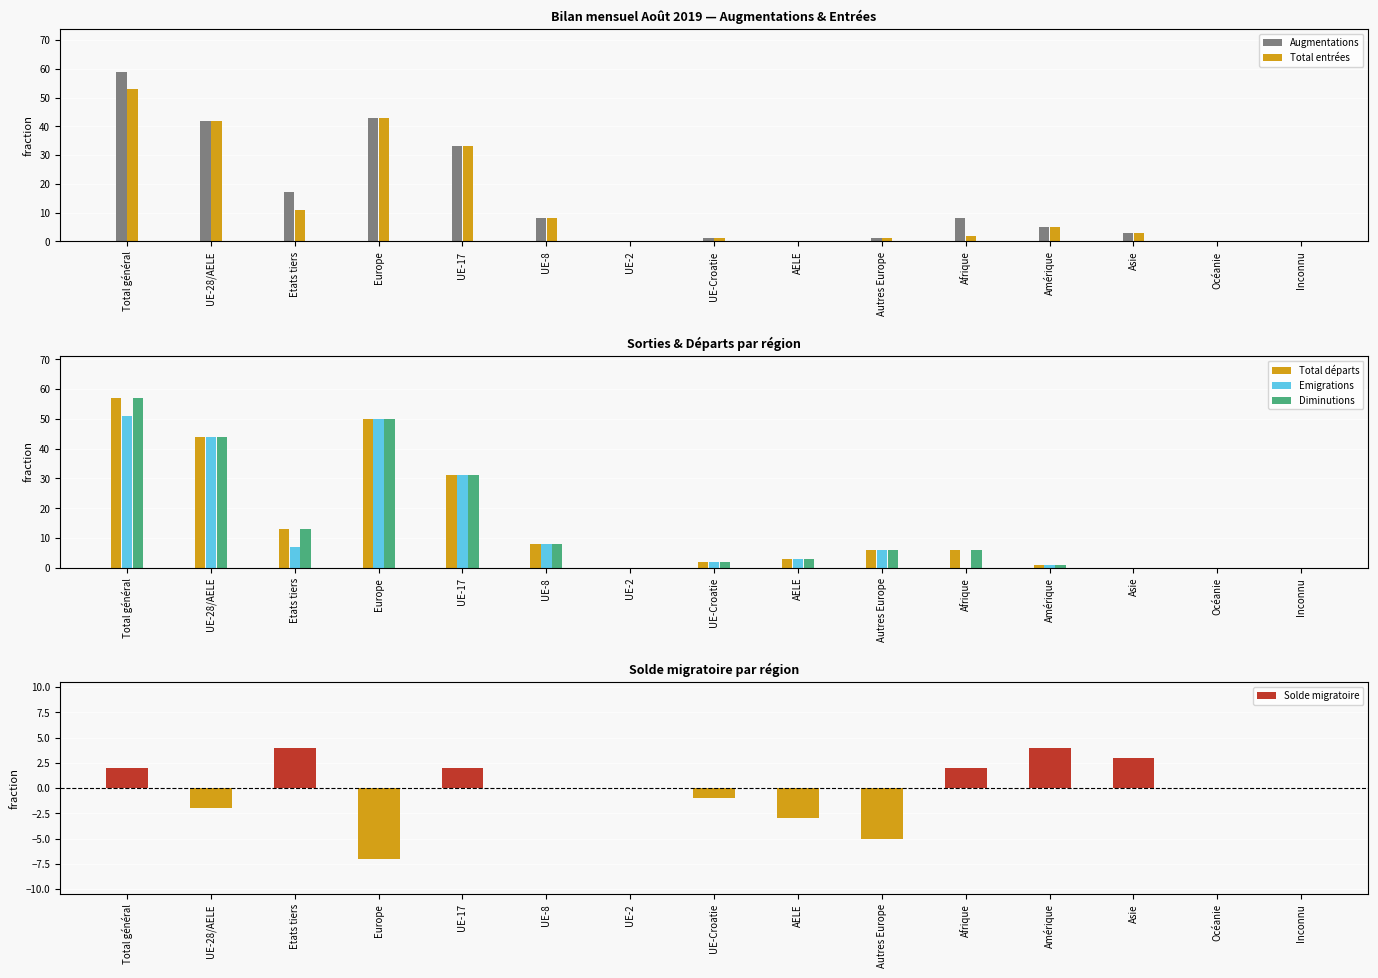

True or false: Solde migratoire has a value of -2 at UE-28/AELE.

True